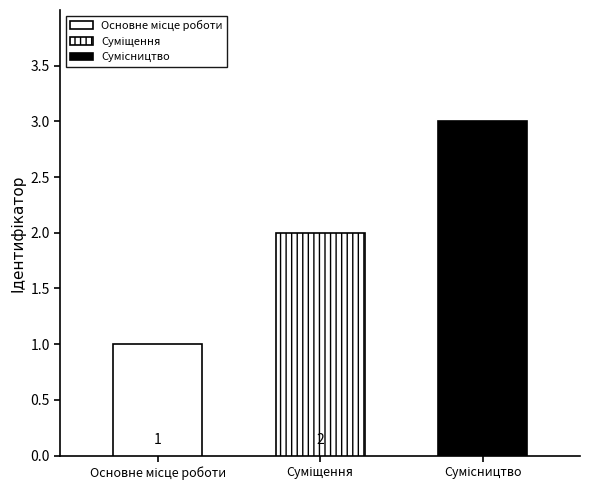

What is the change in value from Суміщення to Сумісництво?

+1